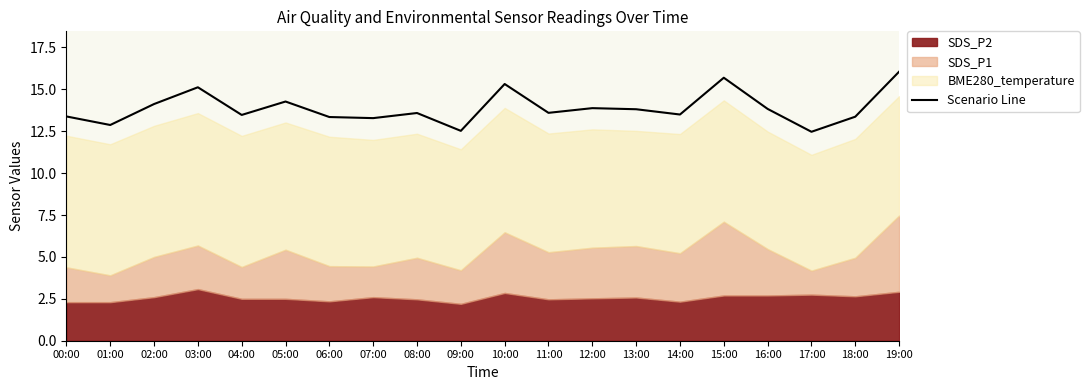

Does the chart display data point markers on the line(s)?

No